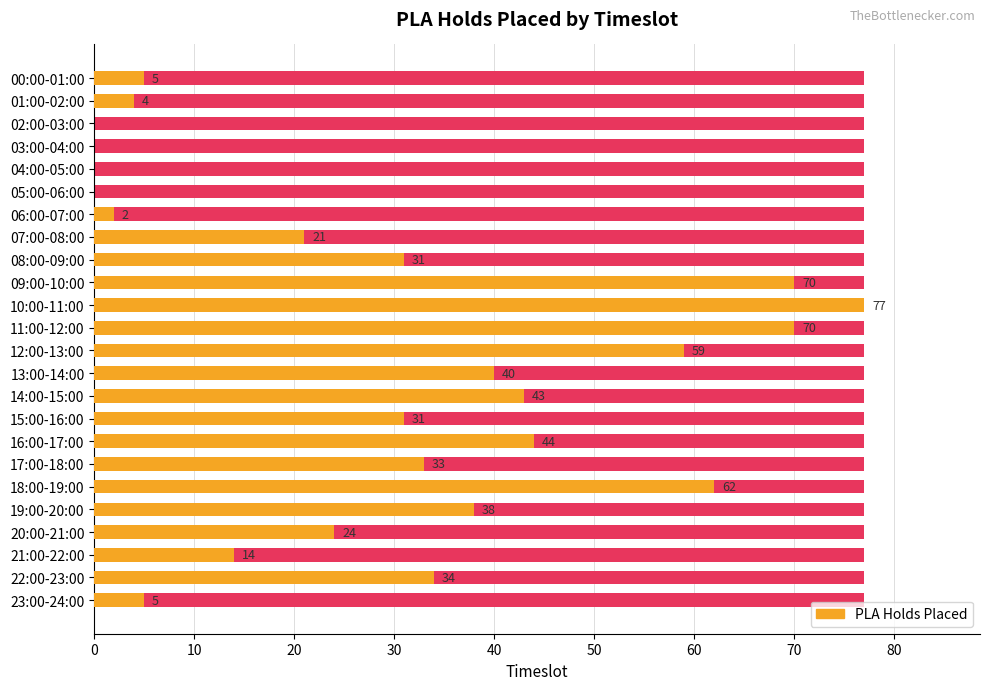

How many groups of bars are there?

24